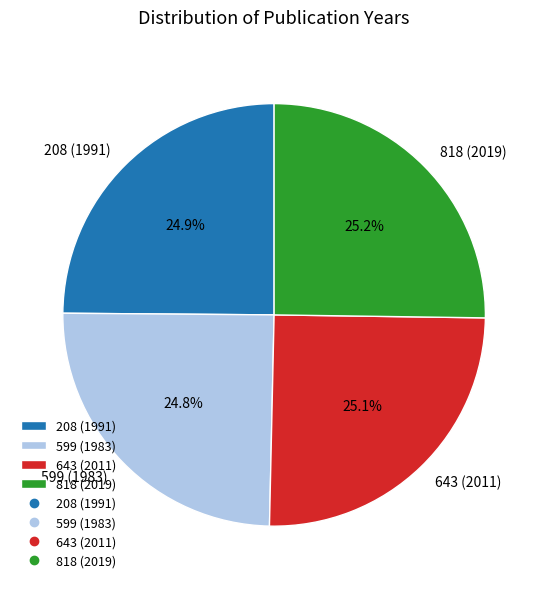

How many slices are in this pie chart?

4